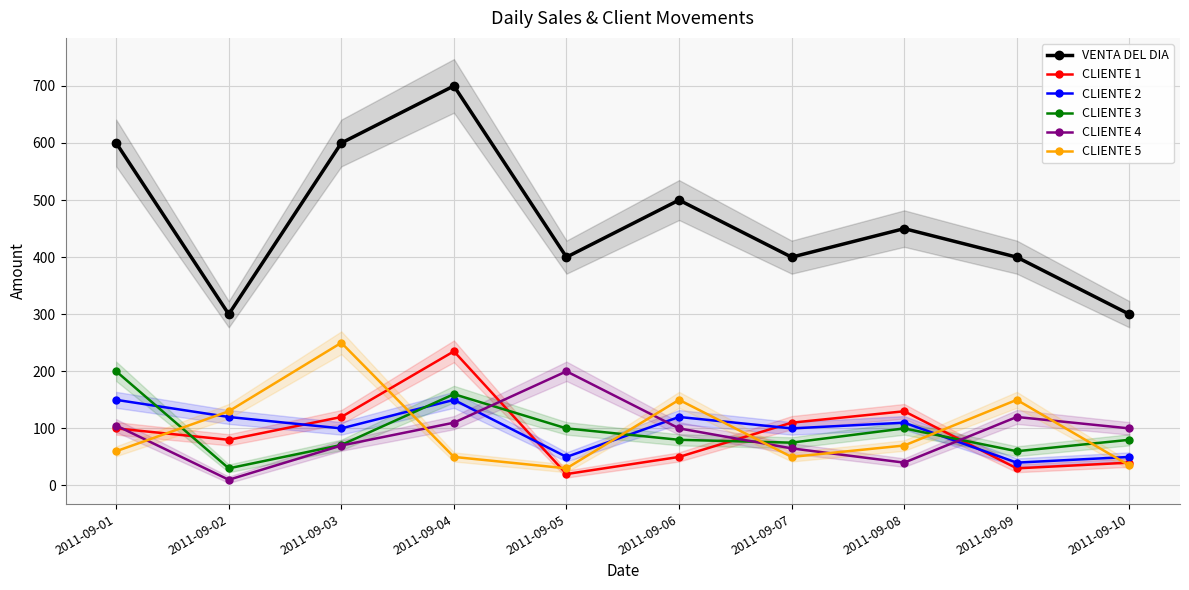

What is the total value across all series at 2011-09-10?

605